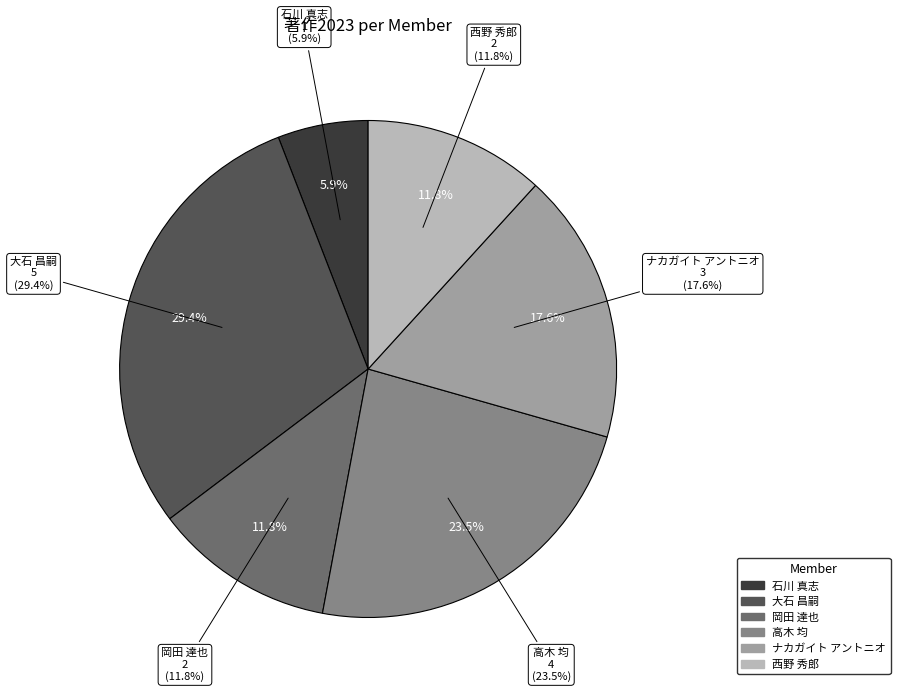

Is there any slice that represents more than half of the pie?

No